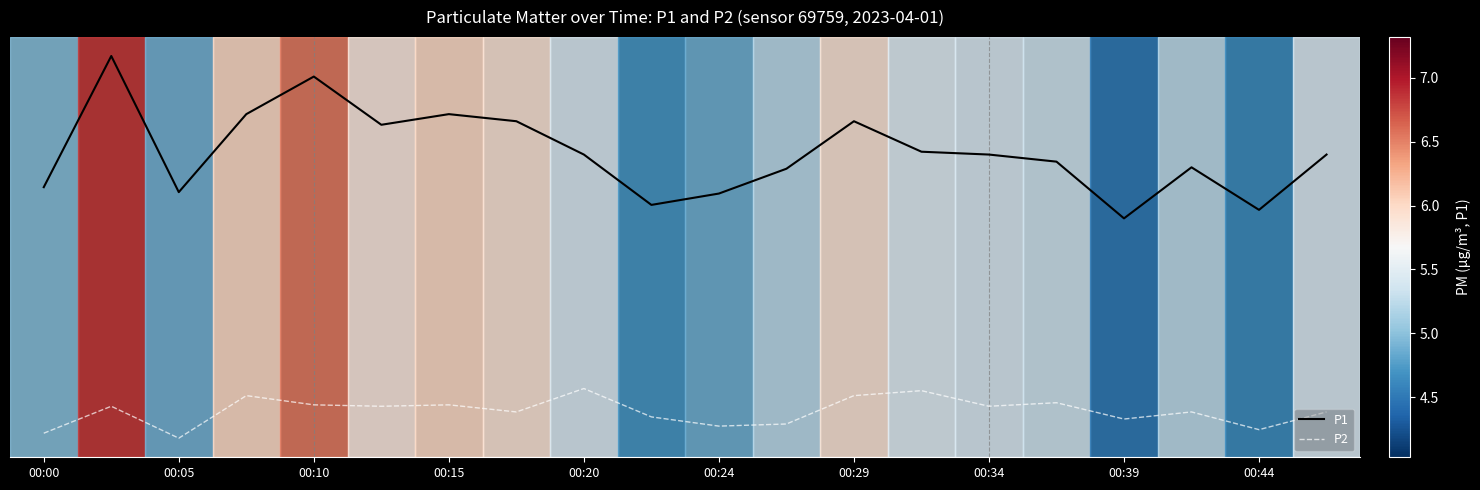

What are all the series names shown in the legend?

P1, P2